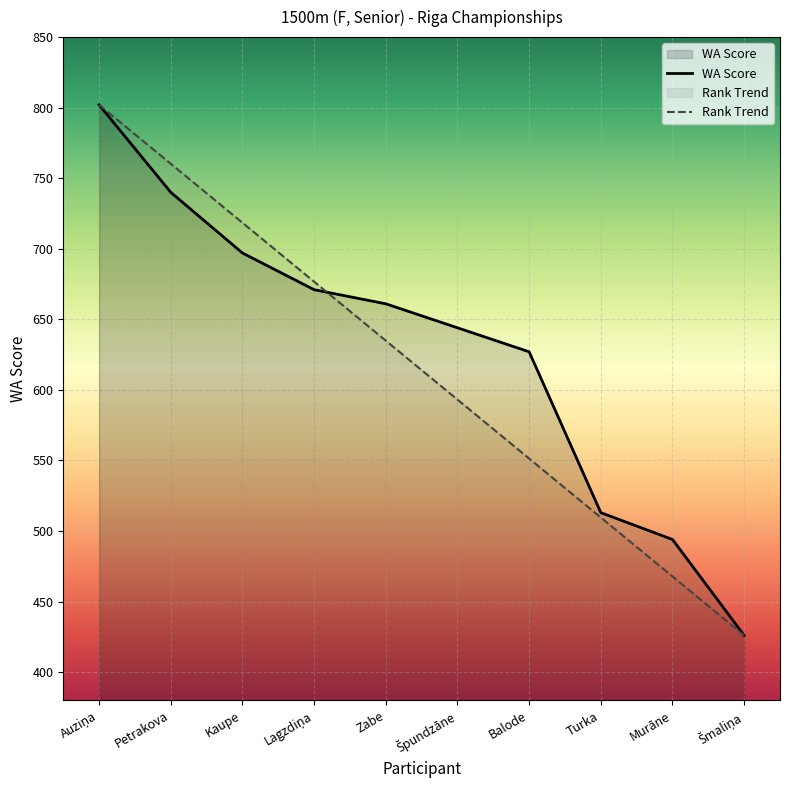

How many times do Place and WA Score cross each other?

1